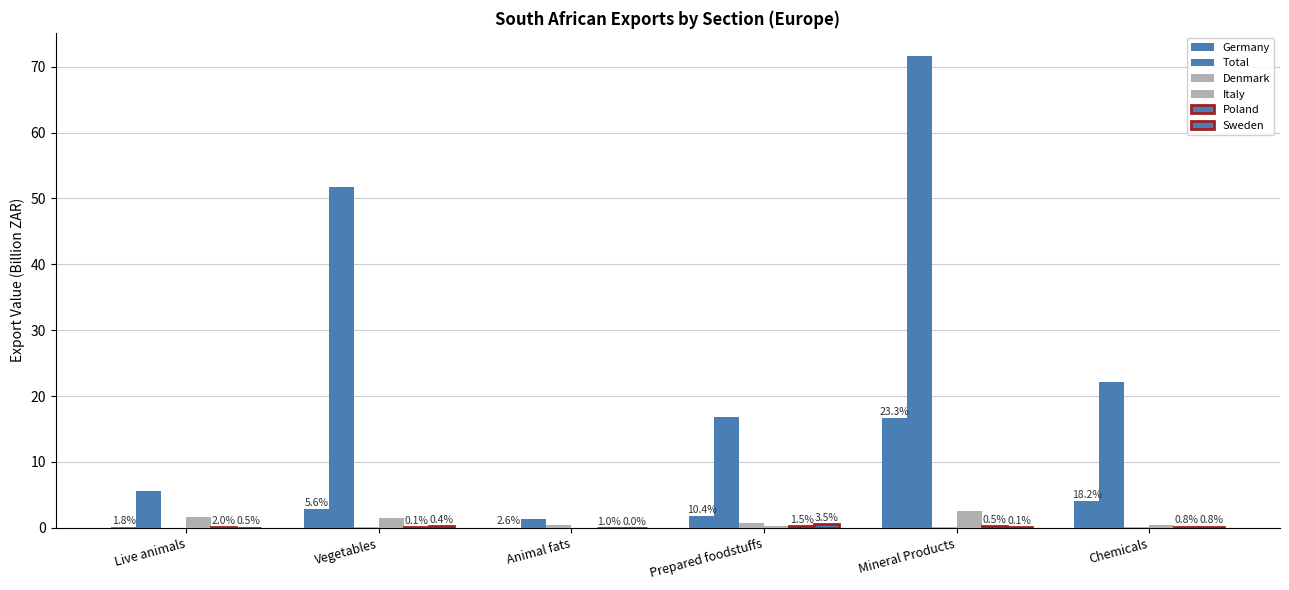

What is the average value of the Germany series?

4.2